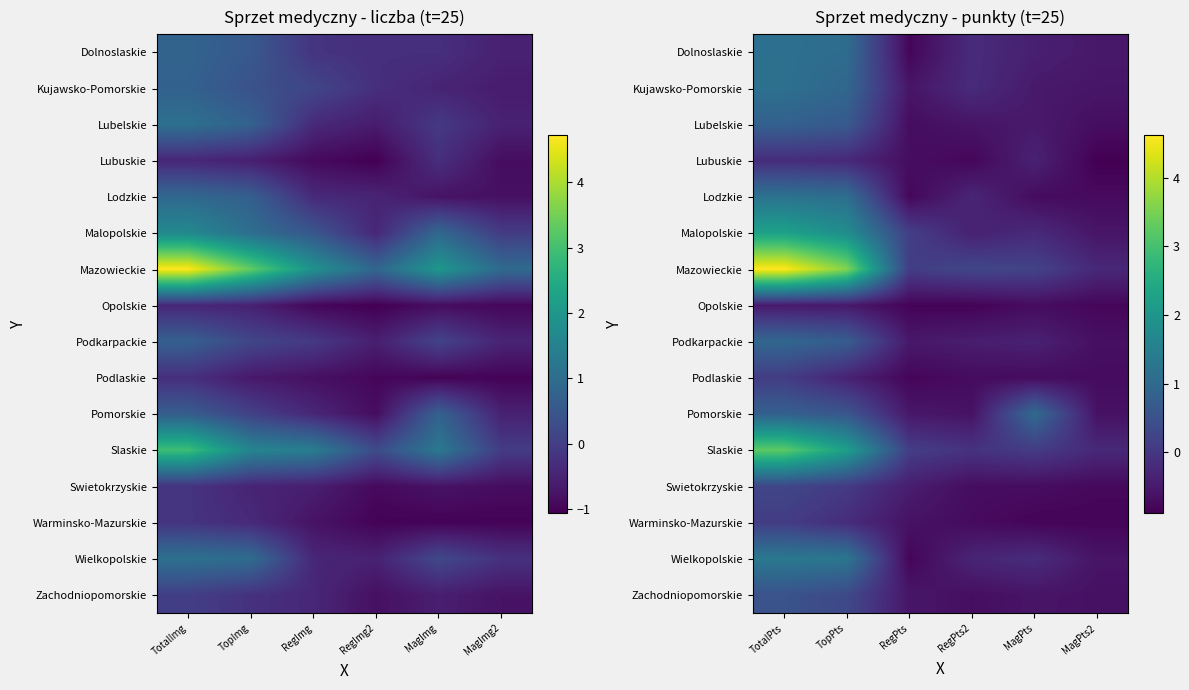

Which category has the lowest value across all series?

MagPts2